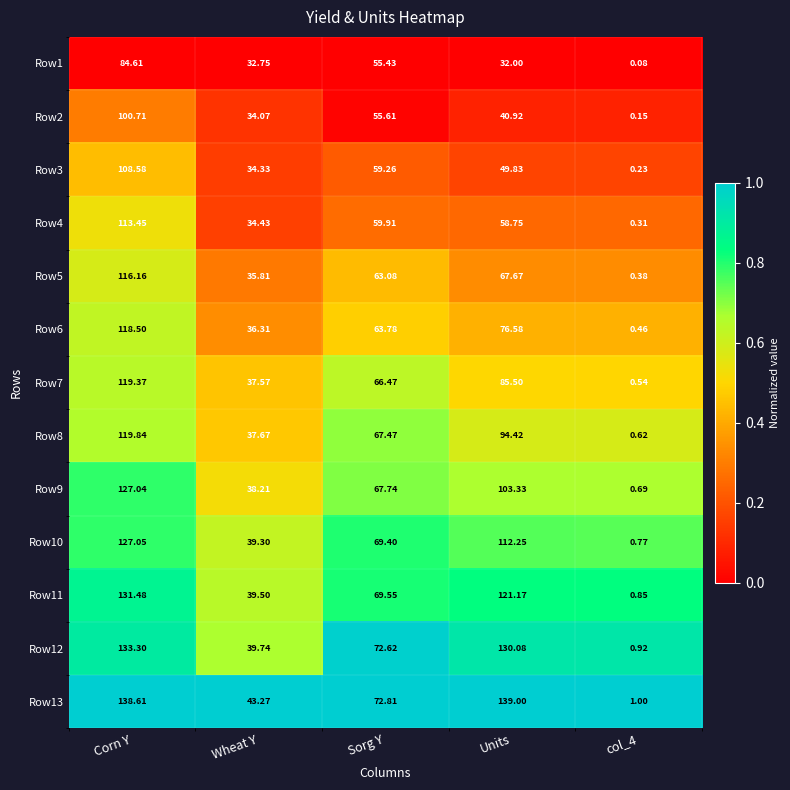

At which category is the sum across all series the highest?

Corn Y